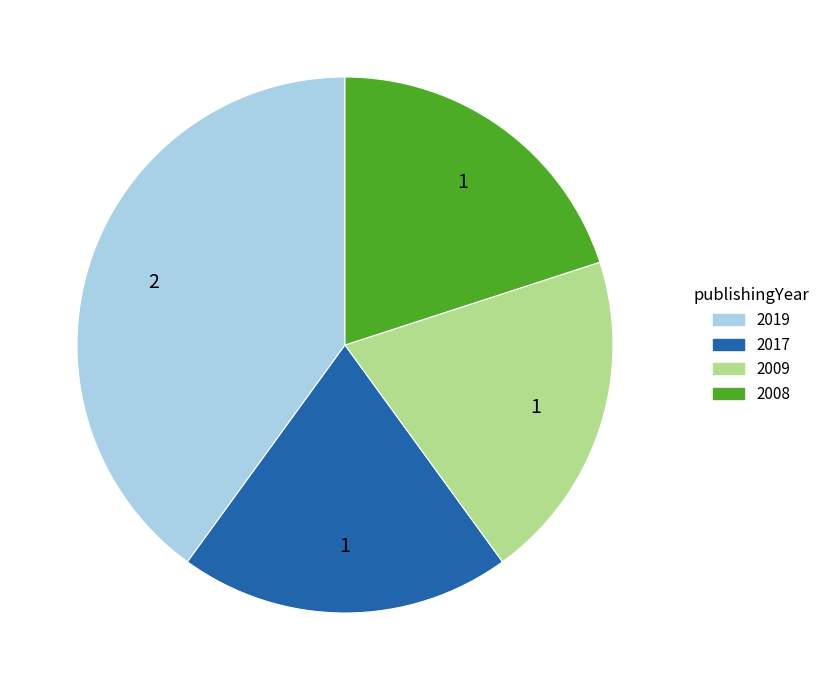

Which slice is the largest?

2019